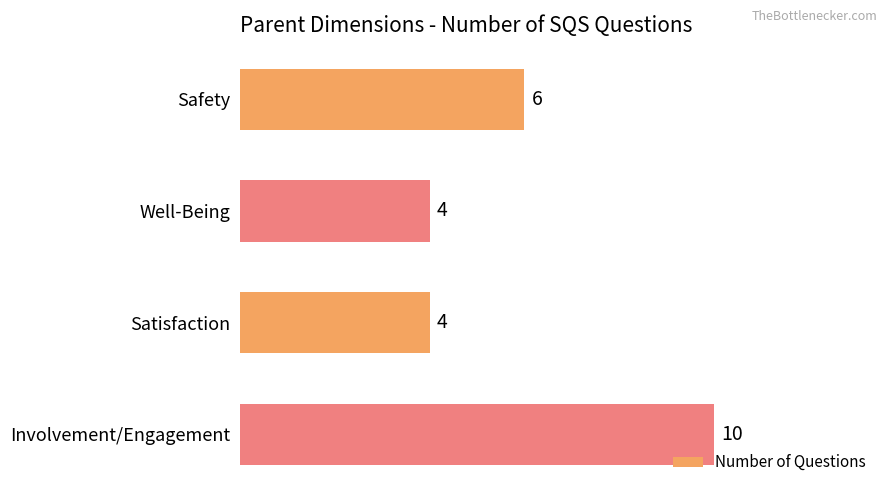

What is the value of the 1st bar from the top?

6